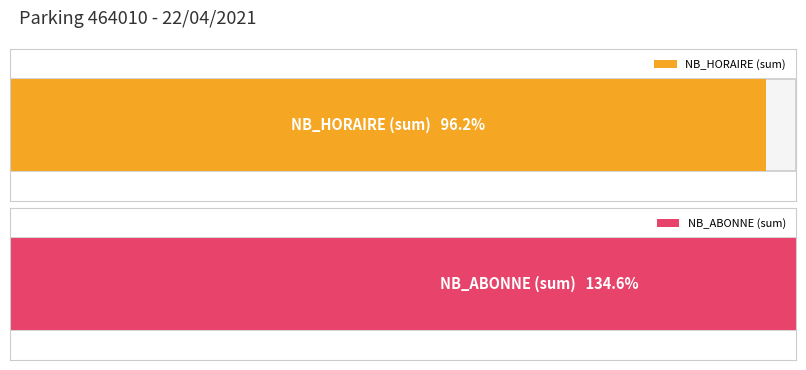

What is the maximum value for NB_ABONNE?

18